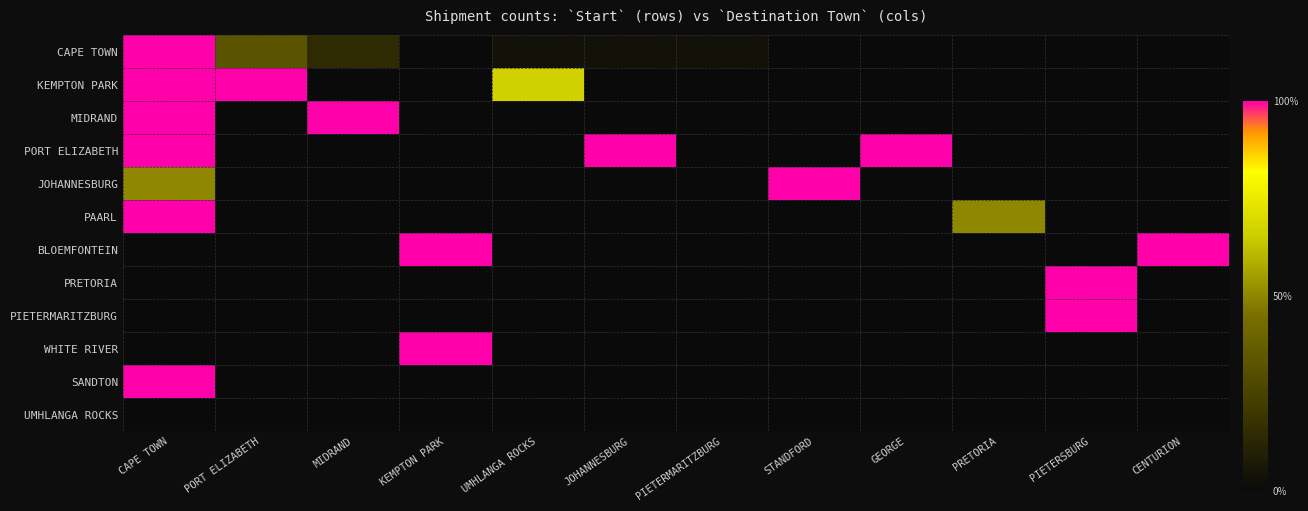

Reading left to right, what are all the values shown in this chart?

CAPE TOWN: CAPE TOWN=1.0	PORT ELIZABETH=0.3	MIDRAND=0.1	KEMPTON PARK=0.0	UMHLANGA ROCKS=0.0	JOHANNESBURG=0.0	PIETERMARITZBURG=0.0	STANDFORD=0.0	GEORGE=0.0	PRETORIA=0.0	PIETERSBURG=0.0	CENTURION=0.0
KEMPTON PARK: CAPE TOWN=1.0	PORT ELIZABETH=1.0	MIDRAND=0.0	KEMPTON PARK=0.0	UMHLANGA ROCKS=0.7	JOHANNESBURG=0.0	PIETERMARITZBURG=0.0	STANDFORD=0.0	GEORGE=0.0	PRETORIA=0.0	PIETERSBURG=0.0	CENTURION=0.0
MIDRAND: CAPE TOWN=1.0	PORT ELIZABETH=0.0	MIDRAND=1.0	KEMPTON PARK=0.0	UMHLANGA ROCKS=0.0	JOHANNESBURG=0.0	PIETERMARITZBURG=0.0	STANDFORD=0.0	GEORGE=0.0	PRETORIA=0.0	PIETERSBURG=0.0	CENTURION=0.0
PORT ELIZABETH: CAPE TOWN=1.0	PORT ELIZABETH=0.0	MIDRAND=0.0	KEMPTON PARK=0.0	UMHLANGA ROCKS=0.0	JOHANNESBURG=1.0	PIETERMARITZBURG=0.0	STANDFORD=0.0	GEORGE=1.0	PRETORIA=0.0	PIETERSBURG=0.0	CENTURION=0.0
JOHANNESBURG: CAPE TOWN=0.5	PORT ELIZABETH=0.0	MIDRAND=0.0	KEMPTON PARK=0.0	UMHLANGA ROCKS=0.0	JOHANNESBURG=0.0	PIETERMARITZBURG=0.0	STANDFORD=1.0	GEORGE=0.0	PRETORIA=0.0	PIETERSBURG=0.0	CENTURION=0.0
PAARL: CAPE TOWN=1.0	PORT ELIZABETH=0.0	MIDRAND=0.0	KEMPTON PARK=0.0	UMHLANGA ROCKS=0.0	JOHANNESBURG=0.0	PIETERMARITZBURG=0.0	STANDFORD=0.0	GEORGE=0.0	PRETORIA=0.5	PIETERSBURG=0.0	CENTURION=0.0
BLOEMFONTEIN: CAPE TOWN=0.0	PORT ELIZABETH=0.0	MIDRAND=0.0	KEMPTON PARK=1.0	UMHLANGA ROCKS=0.0	JOHANNESBURG=0.0	PIETERMARITZBURG=0.0	STANDFORD=0.0	GEORGE=0.0	PRETORIA=0.0	PIETERSBURG=0.0	CENTURION=1.0
PRETORIA: CAPE TOWN=0.0	PORT ELIZABETH=0.0	MIDRAND=0.0	KEMPTON PARK=0.0	UMHLANGA ROCKS=0.0	JOHANNESBURG=0.0	PIETERMARITZBURG=0.0	STANDFORD=0.0	GEORGE=0.0	PRETORIA=0.0	PIETERSBURG=1.0	CENTURION=0.0
PIETERMARITZBURG: CAPE TOWN=0.0	PORT ELIZABETH=0.0	MIDRAND=0.0	KEMPTON PARK=0.0	UMHLANGA ROCKS=0.0	JOHANNESBURG=0.0	PIETERMARITZBURG=0.0	STANDFORD=0.0	GEORGE=0.0	PRETORIA=0.0	PIETERSBURG=1.0	CENTURION=0.0
WHITE RIVER: CAPE TOWN=0.0	PORT ELIZABETH=0.0	MIDRAND=0.0	KEMPTON PARK=1.0	UMHLANGA ROCKS=0.0	JOHANNESBURG=0.0	PIETERMARITZBURG=0.0	STANDFORD=0.0	GEORGE=0.0	PRETORIA=0.0	PIETERSBURG=0.0	CENTURION=0.0
SANDTON: CAPE TOWN=1.0	PORT ELIZABETH=0.0	MIDRAND=0.0	KEMPTON PARK=0.0	UMHLANGA ROCKS=0.0	JOHANNESBURG=0.0	PIETERMARITZBURG=0.0	STANDFORD=0.0	GEORGE=0.0	PRETORIA=0.0	PIETERSBURG=0.0	CENTURION=0.0
UMHLANGA ROCKS: CAPE TOWN=0.0	PORT ELIZABETH=0.0	MIDRAND=0.0	KEMPTON PARK=0.0	UMHLANGA ROCKS=0.0	JOHANNESBURG=0.0	PIETERMARITZBURG=0.0	STANDFORD=0.0	GEORGE=0.0	PRETORIA=0.0	PIETERSBURG=0.0	CENTURION=0.0